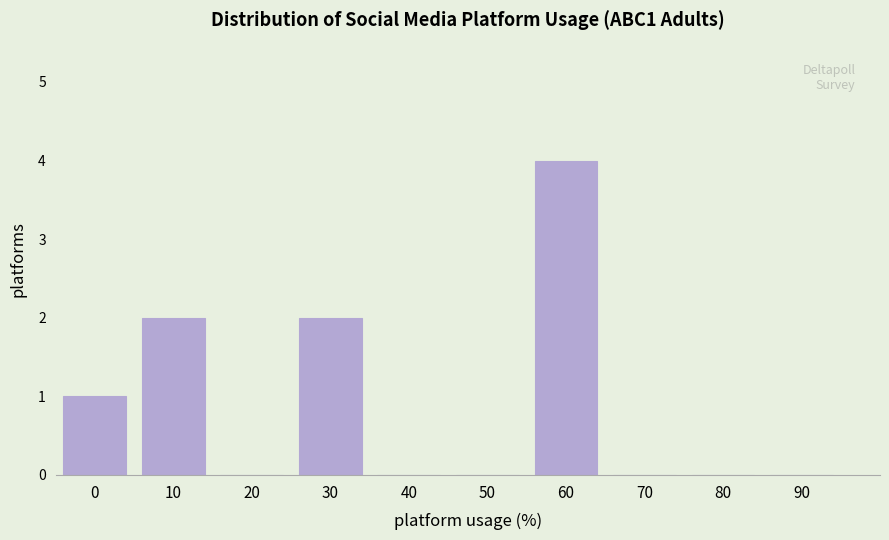

Reading right to left, transcribe all the data shown in this chart.

90=0	80=0	70=0	60=4	50=0	40=0	30=2	20=0	10=2	0=1